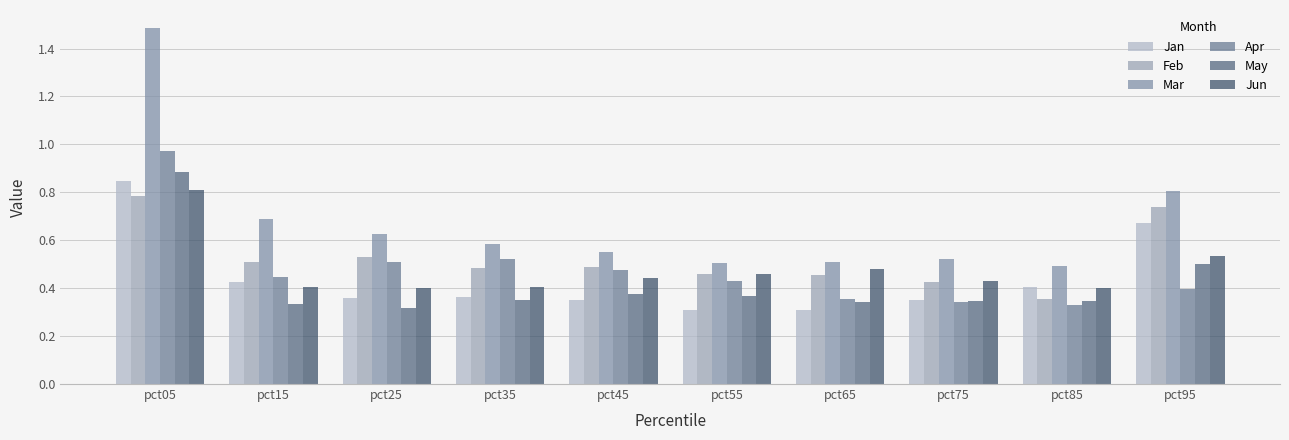

Between pct05 and pct55, which series saw the biggest shift?

Mar